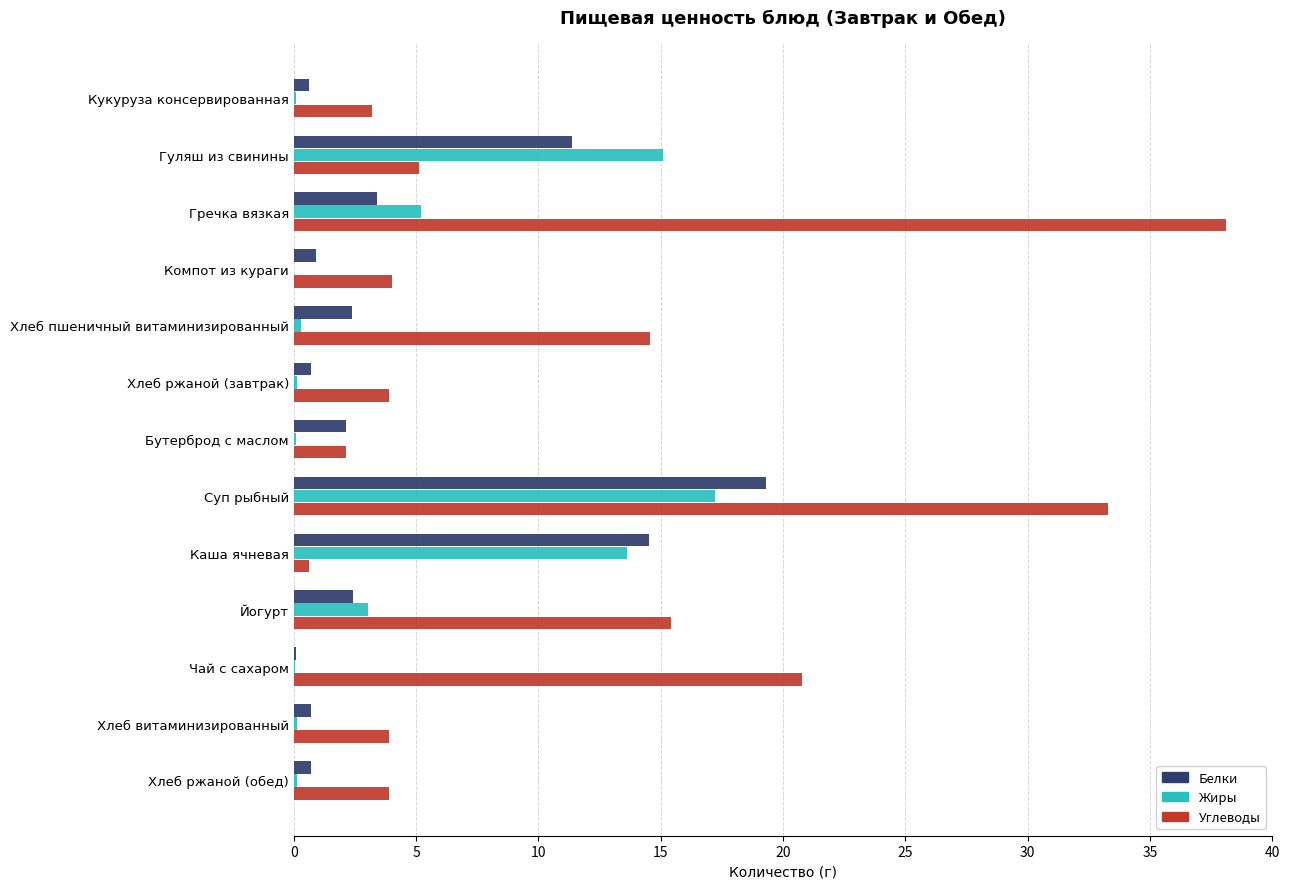

The Белки series shows 2.4 at Йогурт. True or false?

True